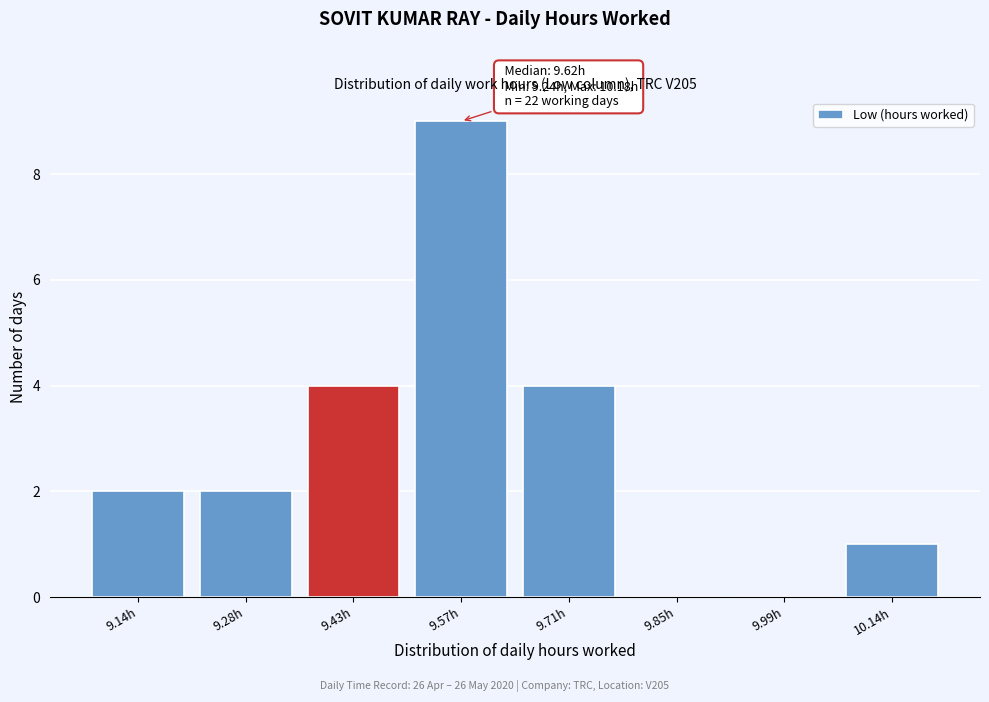

Reading right to left, list all the values displayed in this chart.

10.14h=1	9.99h=0	9.85h=0	9.71h=4	9.57h=9	9.43h=4	9.28h=2	9.14h=2